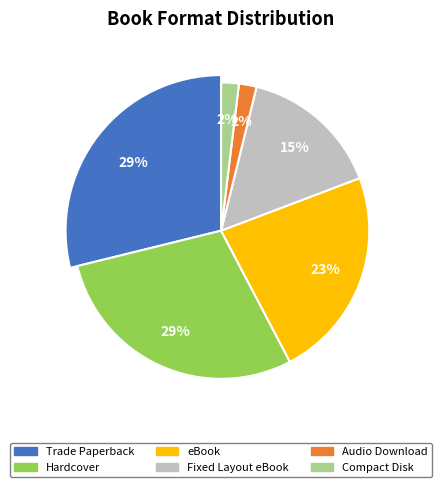

Does Trade Paperback represent more than half of the total?

No